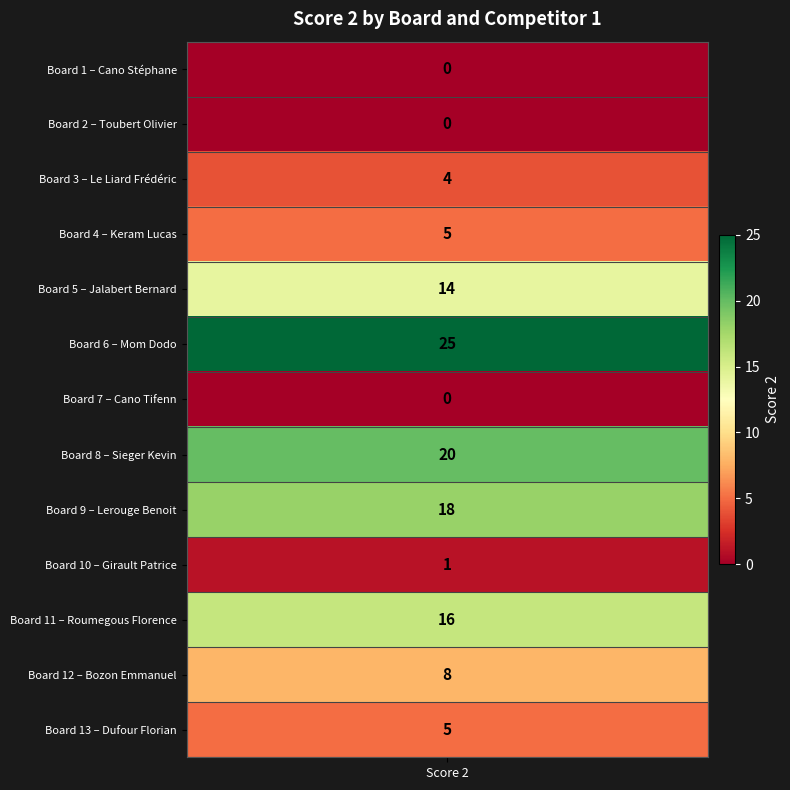

Is it true that the value at 12 is 5?

True